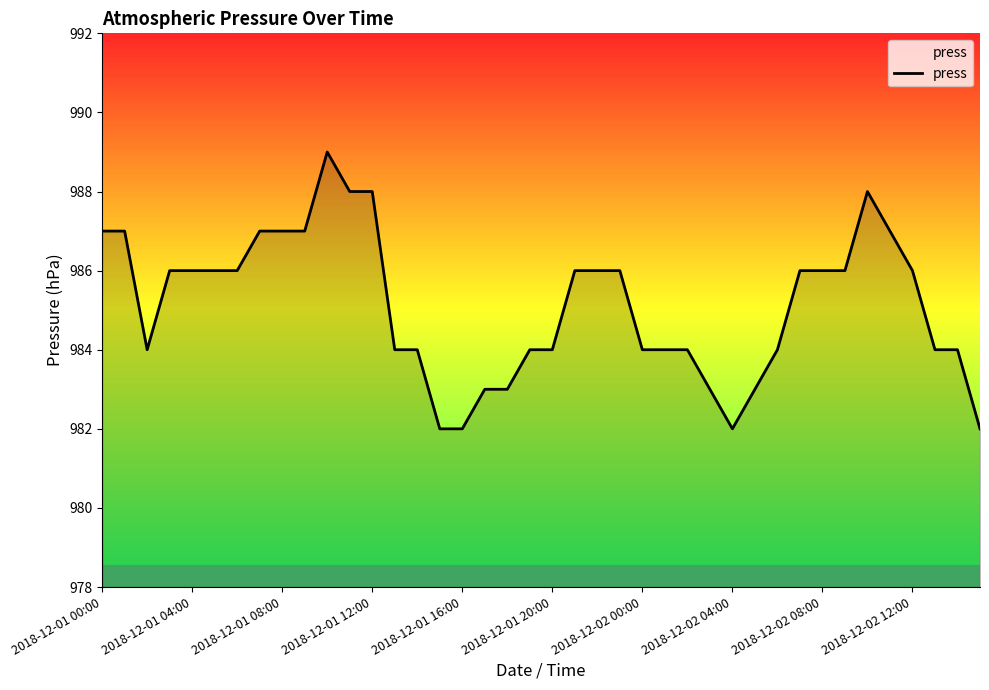

What is the difference between the maximum and minimum values?

7